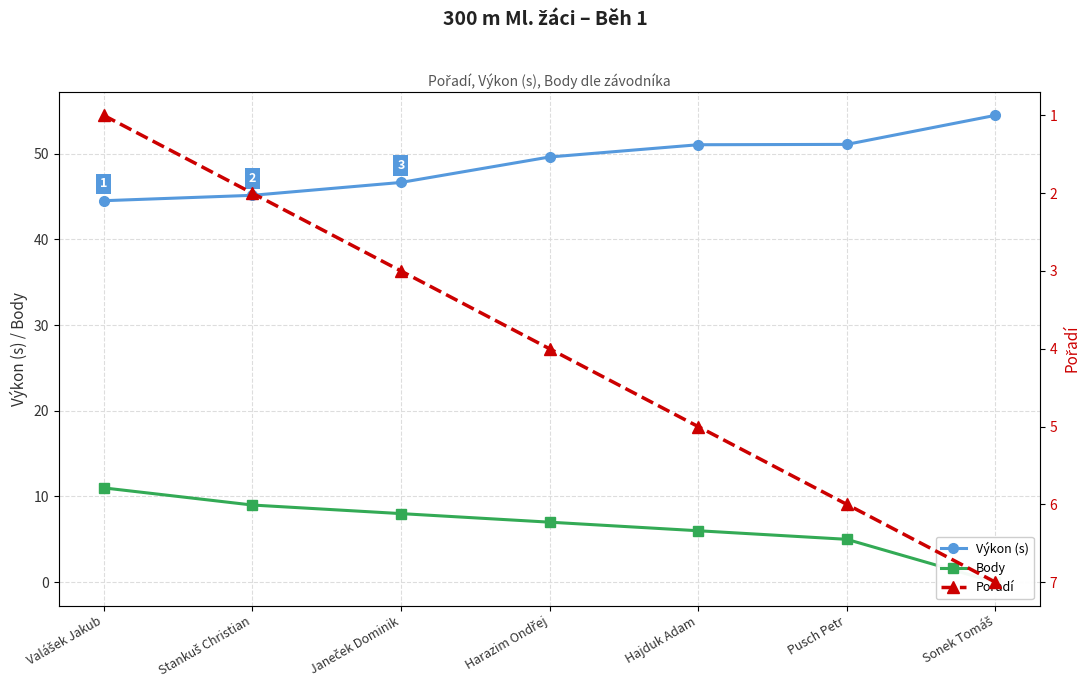

At which category is the sum across all series the highest?

Pusch Petr